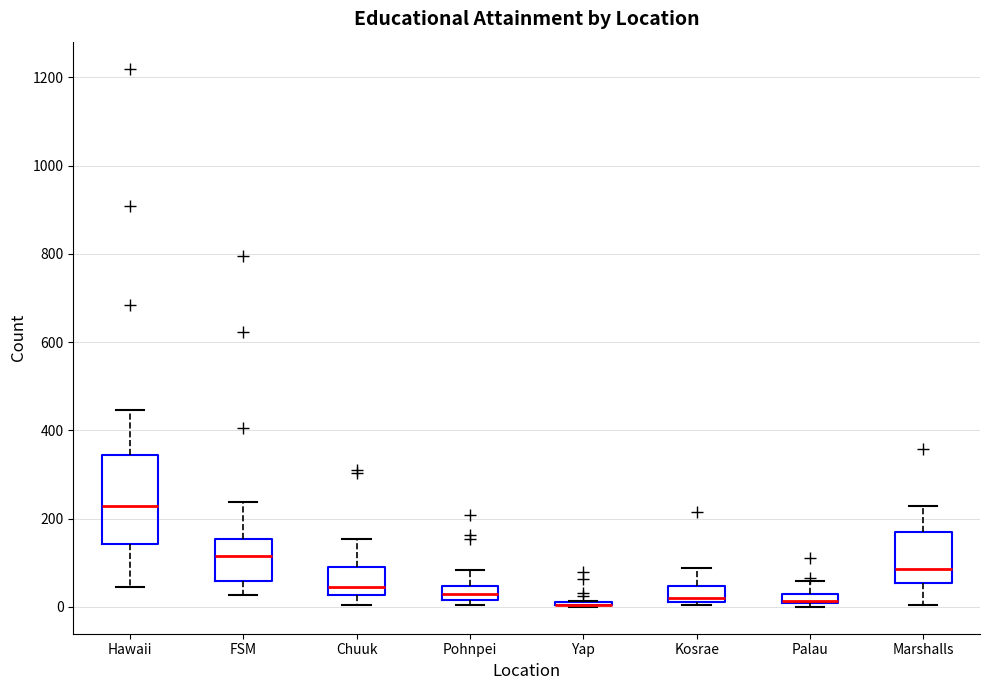

Which box is the tallest, from its lower edge to its upper edge?

Hawaii